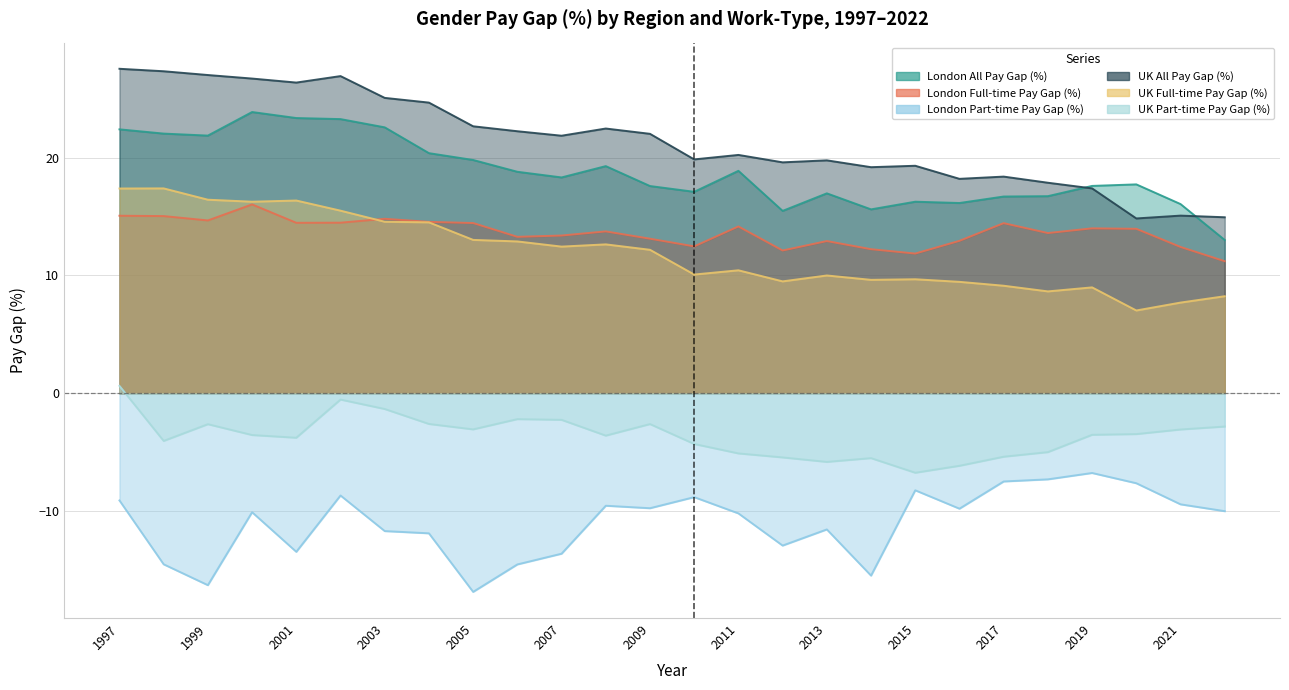

How many distinct data groups are displayed?

6